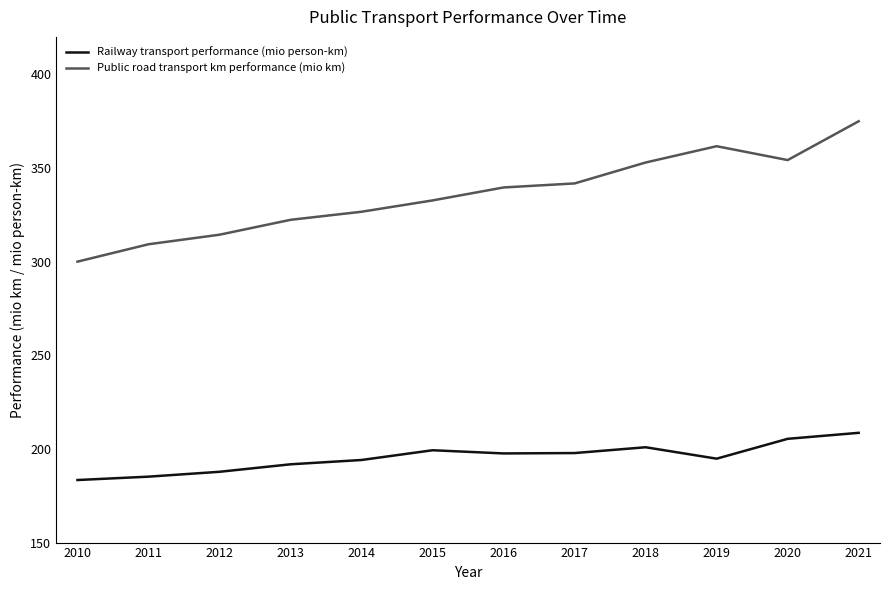

Is it true that Railway transport performance (mio person-km) equals 56.6 at 2014?

False